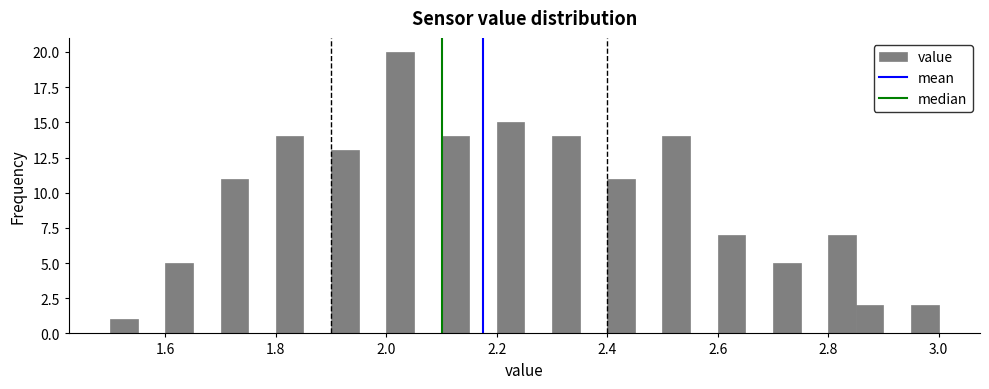

Around what value on the x-axis is the tallest bar? Give the approximate position of its centre, as read against the axis.

2.02